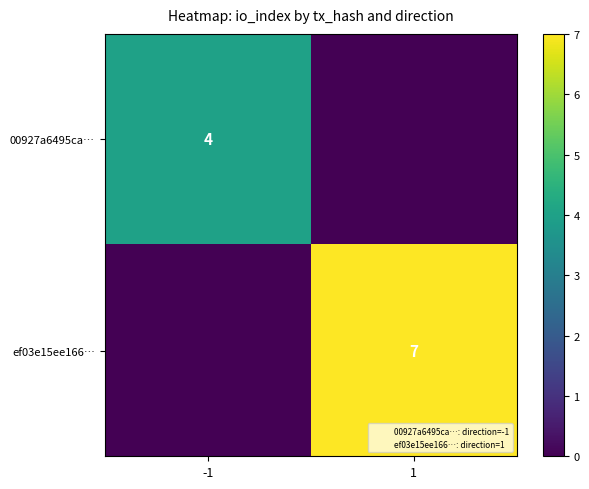

At which category is the sum across all series the highest?

1